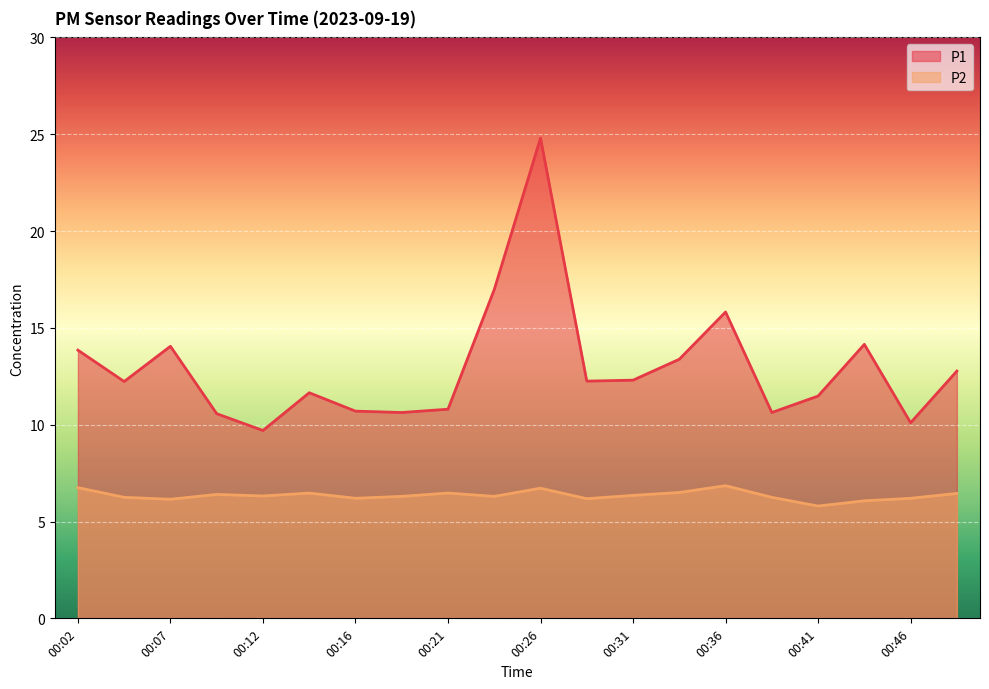

True or false: P1 and P2 intersect in this chart.

False